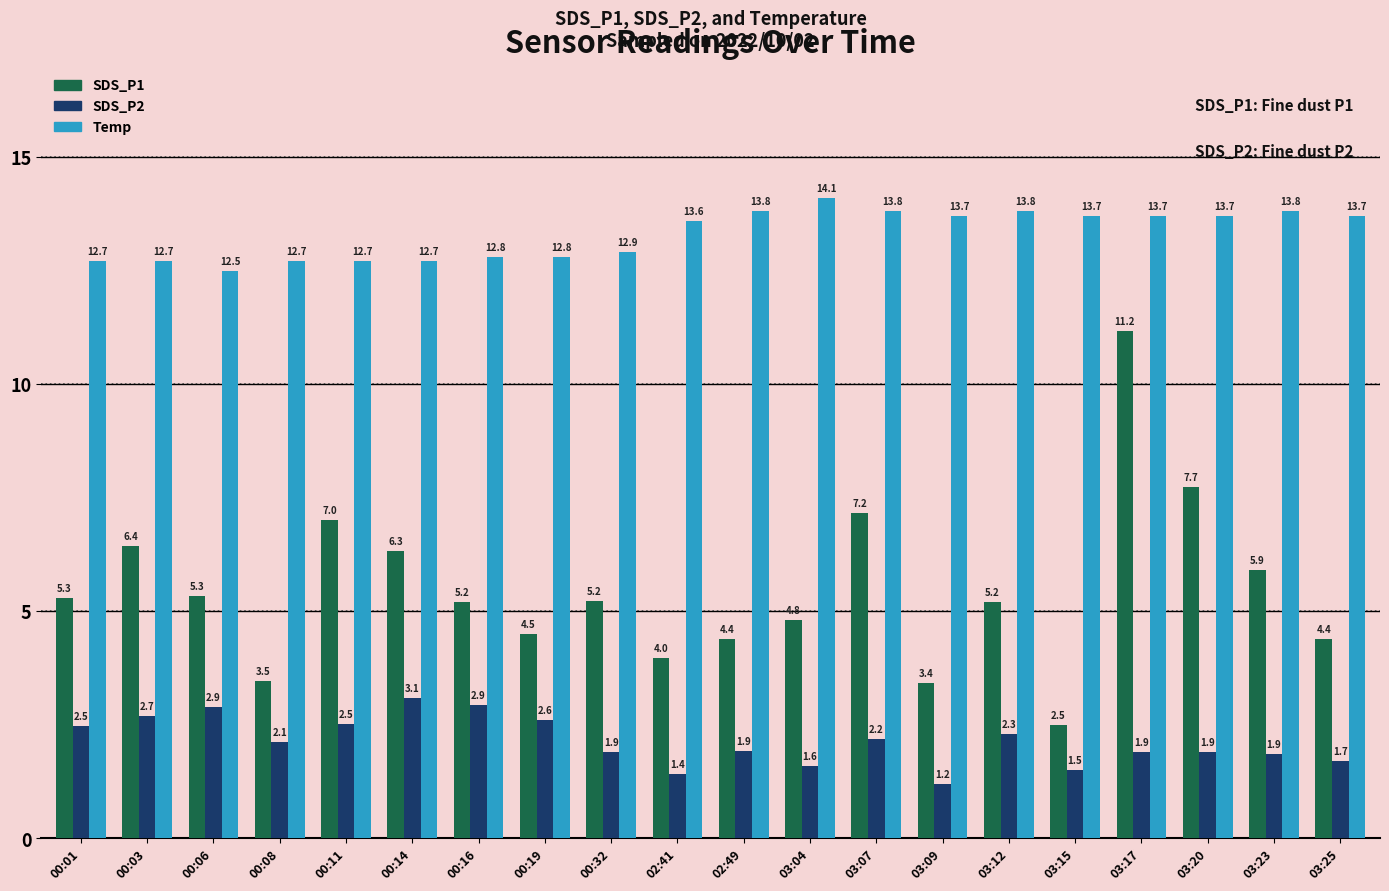

Does the chart contain stacked bars?

No